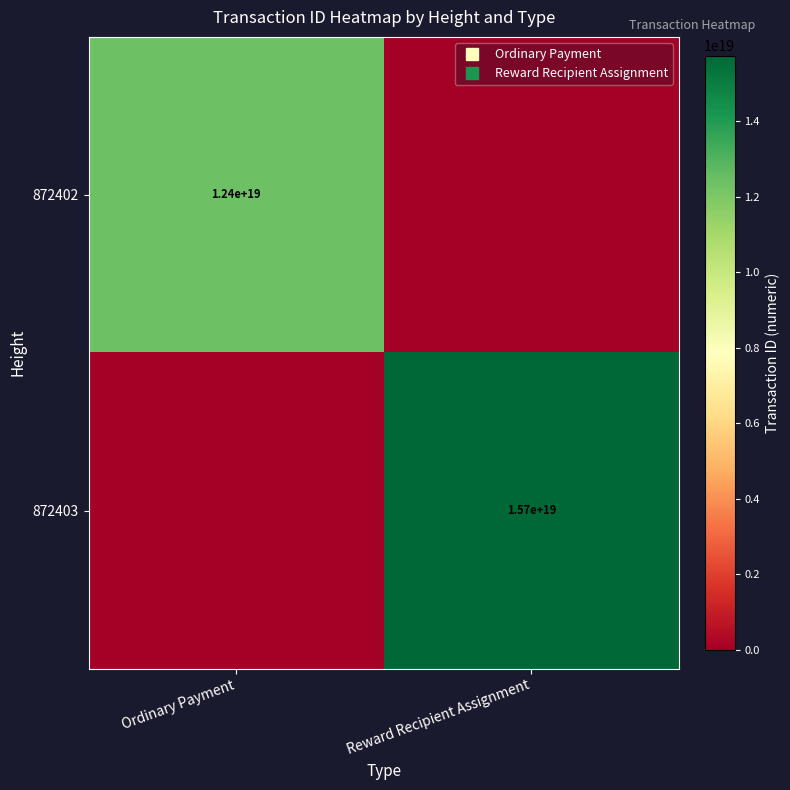

What is the sum of the 872403 values at Ordinary Payment and Reward Recipient Assignment?

15732511452778889216